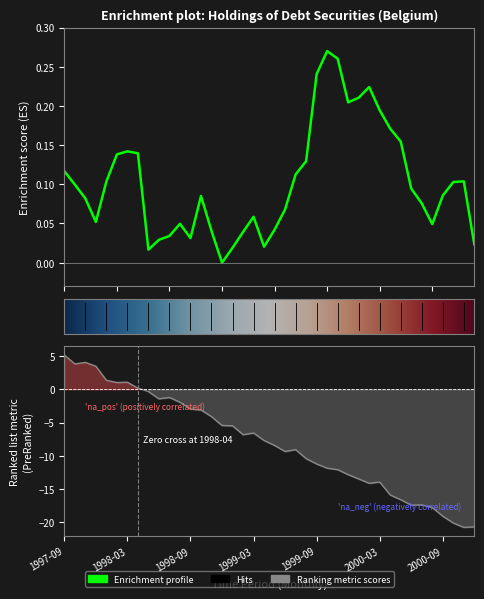

List the labels in order of value, smallest first.

1998-12, 1998-05, 1999-01, 1999-04, 2000-12, 1998-06, 1998-09, 1998-07, 1999-02, 1998-11, 1999-05, 2000-08, 1998-08, 1997-12, 1999-03, 1999-06, 2000-07, 1997-11, 1998-10, 2000-09, 2000-06, 1997-10, 2000-10, 1998-01, 2000-11, 1999-07, 1997-09, 1999-08, 1998-02, 1998-04, 1998-03, 2000-05, 2000-04, 2000-03, 1999-12, 2000-01, 2000-02, 1999-09, 1999-11, 1999-10